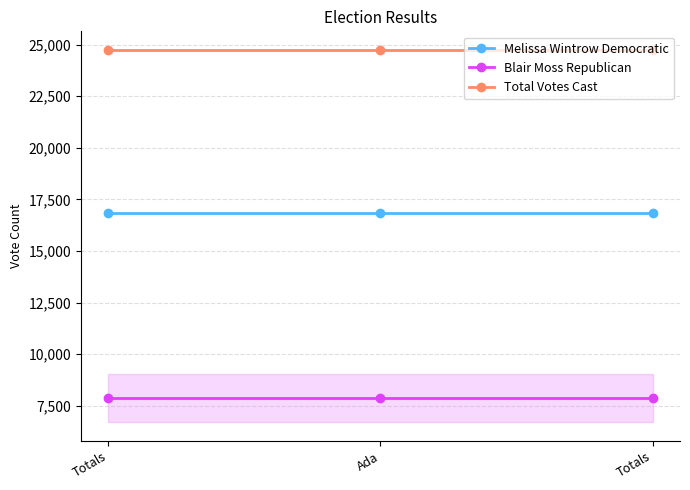

Does the chart have visible grid lines?

Yes